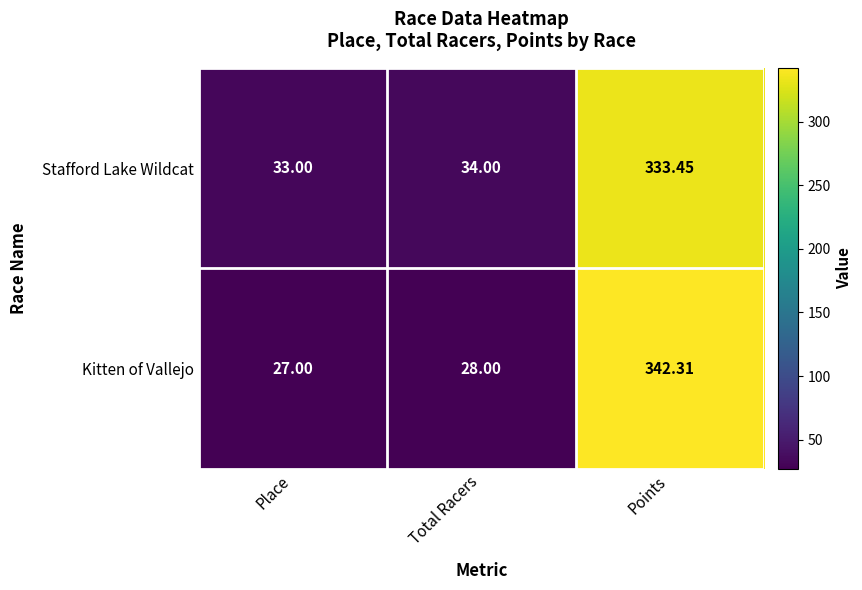

Which label corresponds to the smallest value in the chart?

Place